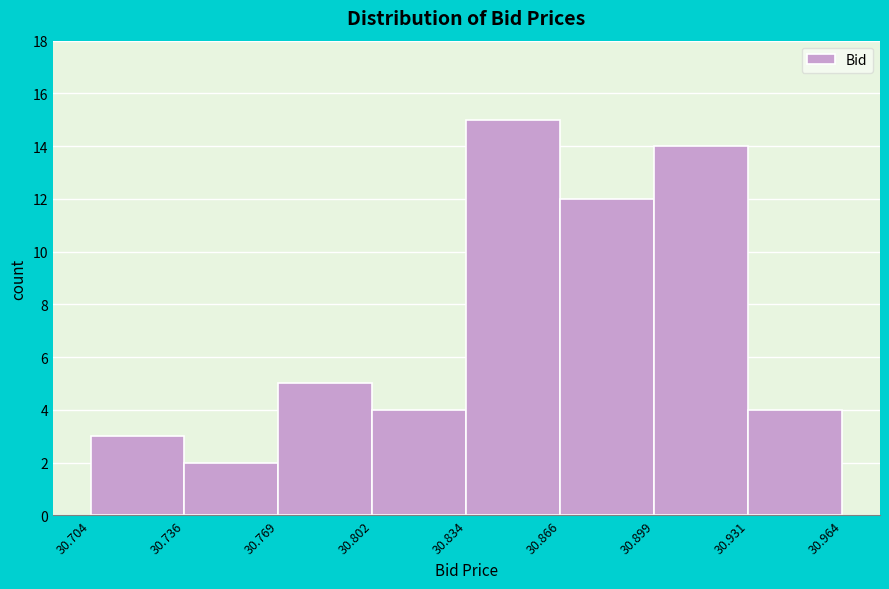

Over which range of the x-axis is the bar tallest?

30.834 to 30.866